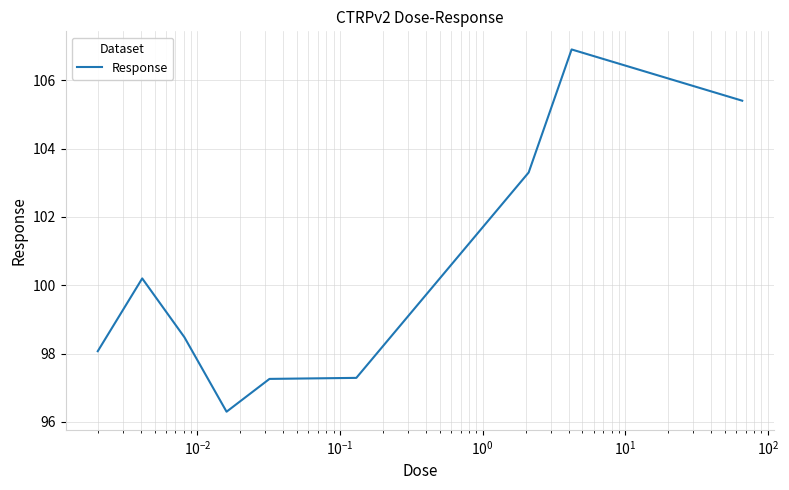

Reading right to left, what are all the values shown in this chart?

105.4	106.9	103.3	97.3	97.3	96.3	98.5	100.2	98.1